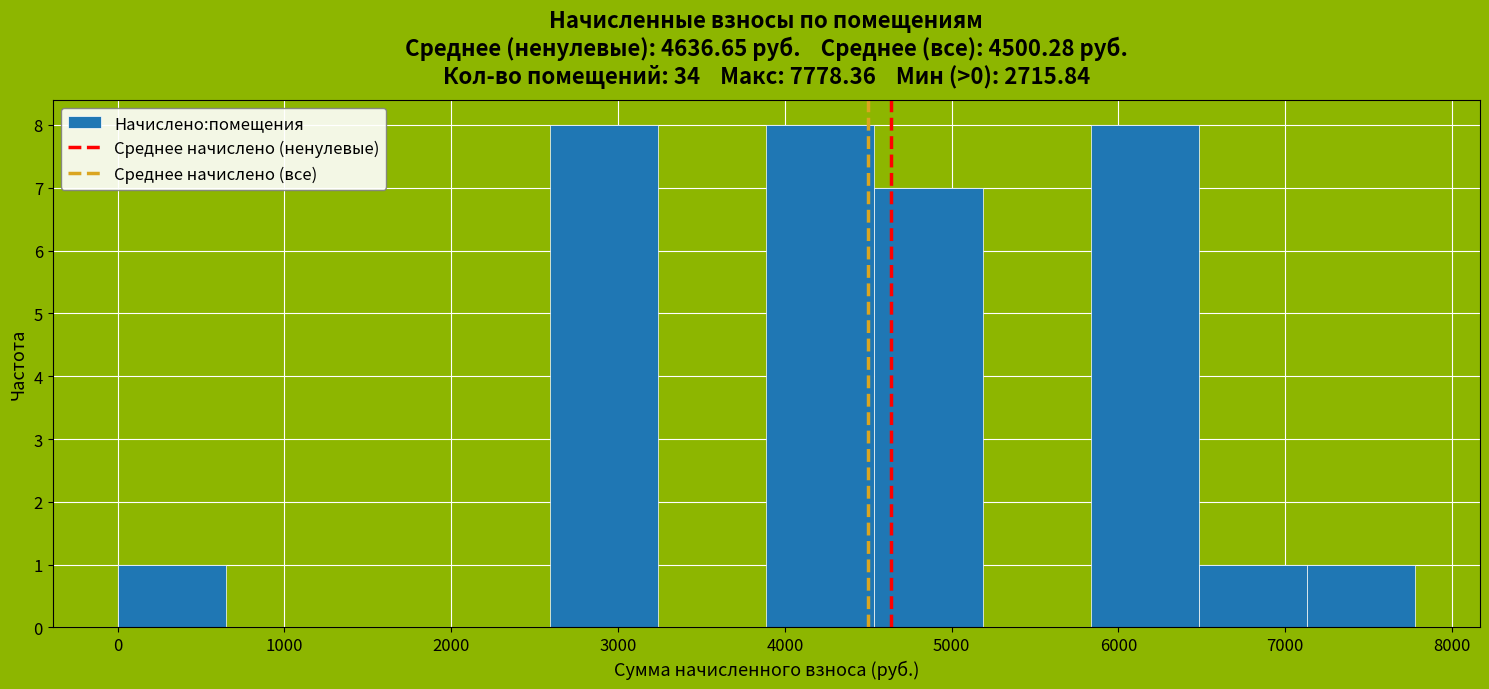

What is the height of the bar covering 3900 to 4500 on the x-axis? Neither the bar edges nor the heights are printed on the chart, so give them approximately, as read against the axes.

8